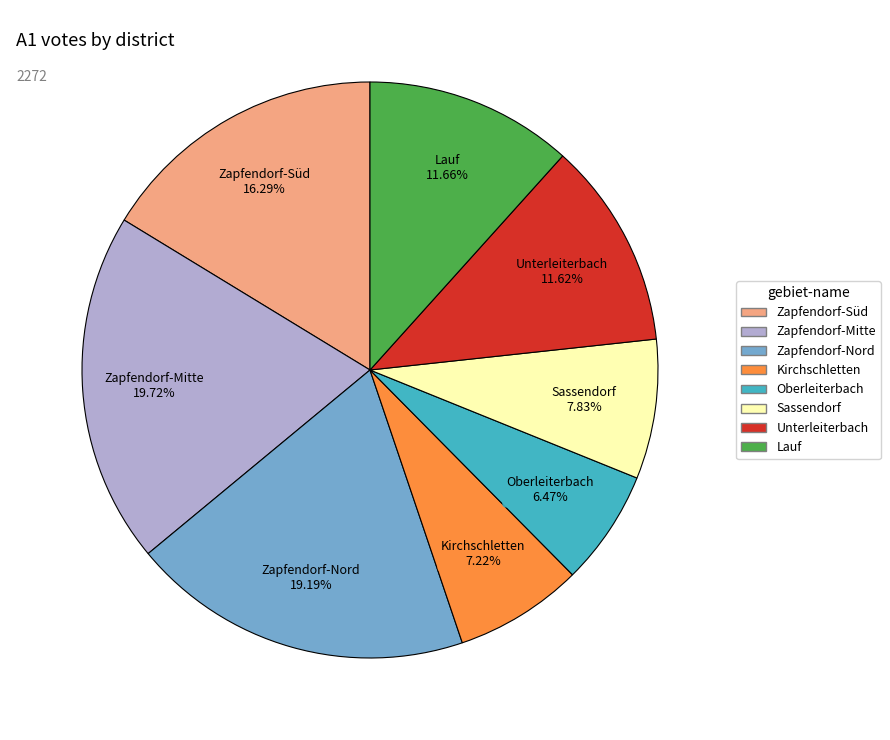

How many slices are in this pie chart?

8